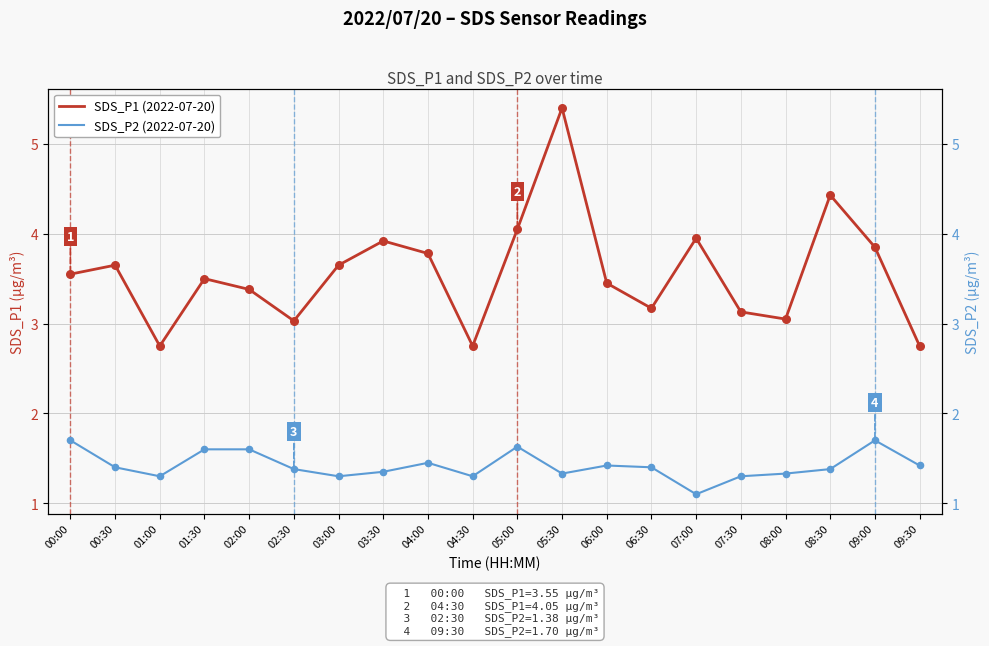

Which series reaches the maximum Y coordinate?

SDS_P1 (2022-07-20)